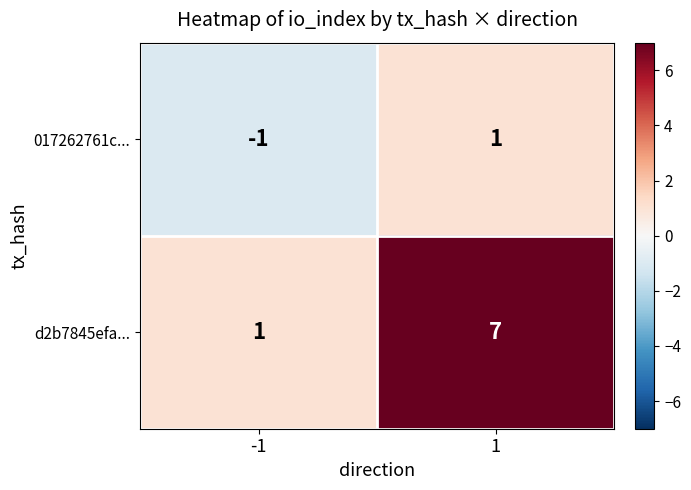

Which series has the largest total across all categories?

d2b7845efa...